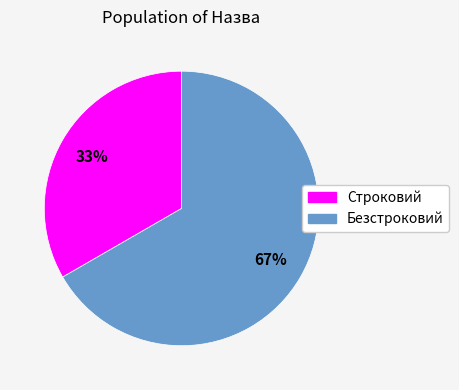

How many slices are in this pie chart?

2